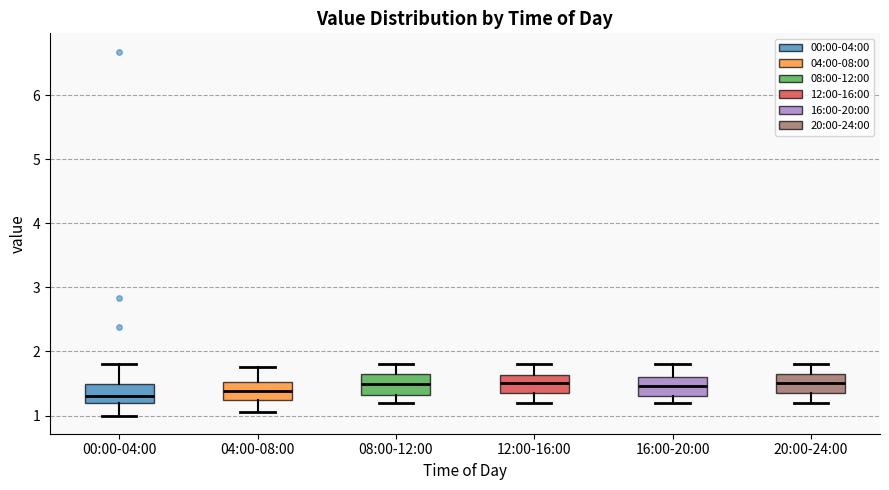

Reading left to right, transcribe this box plot: for each box, give where its median line is, the range the box spans, and where its two whiskers end, as read against the y-axis. The values are not printed on the chart, so give them approximately, as read against the axis.

00:00-04:00: median 1.3, box 1.2 to 1.5, whiskers 1.0 to 1.8
04:00-08:00: median 1.4, box 1.3 to 1.5, whiskers 1.1 to 1.8
08:00-12:00: median 1.5, box 1.3 to 1.7, whiskers 1.2 to 1.8
12:00-16:00: median 1.5, box 1.3 to 1.6, whiskers 1.2 to 1.8
16:00-20:00: median 1.5, box 1.3 to 1.6, whiskers 1.2 to 1.8
20:00-24:00: median 1.5, box 1.3 to 1.7, whiskers 1.2 to 1.8